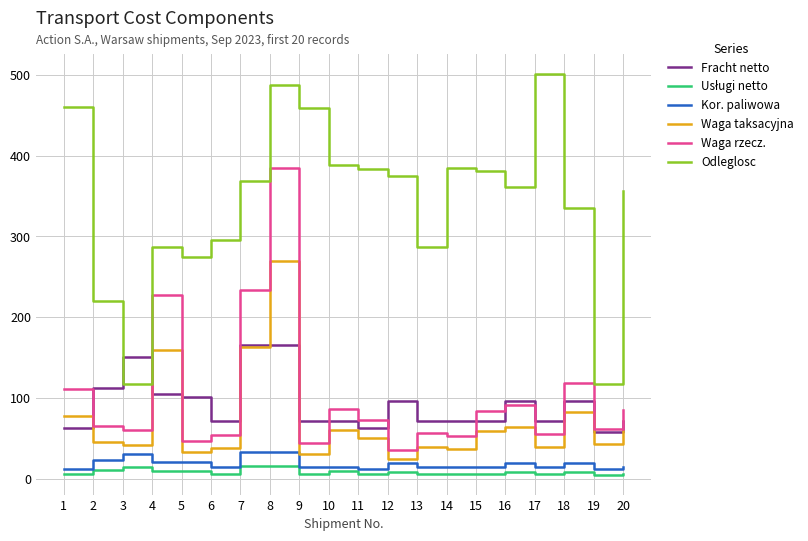

At which category is the sum across all series the highest?

8